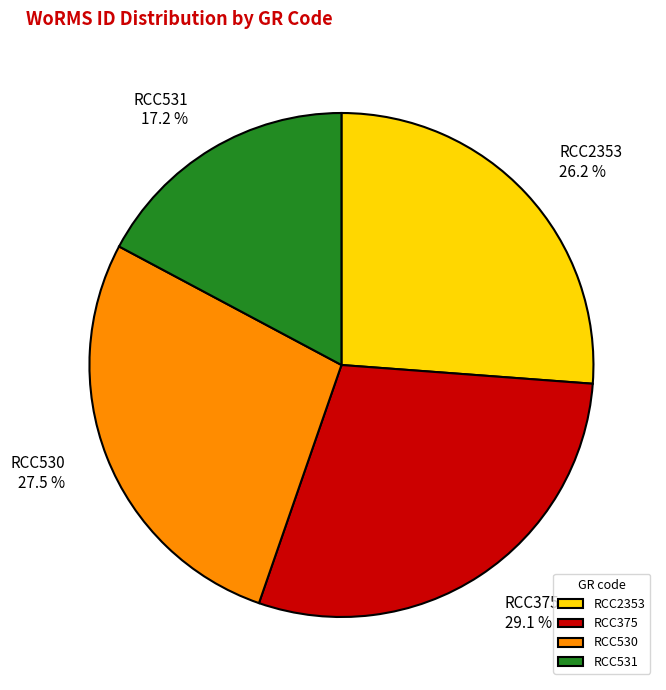

Does any single category account for the majority?

No